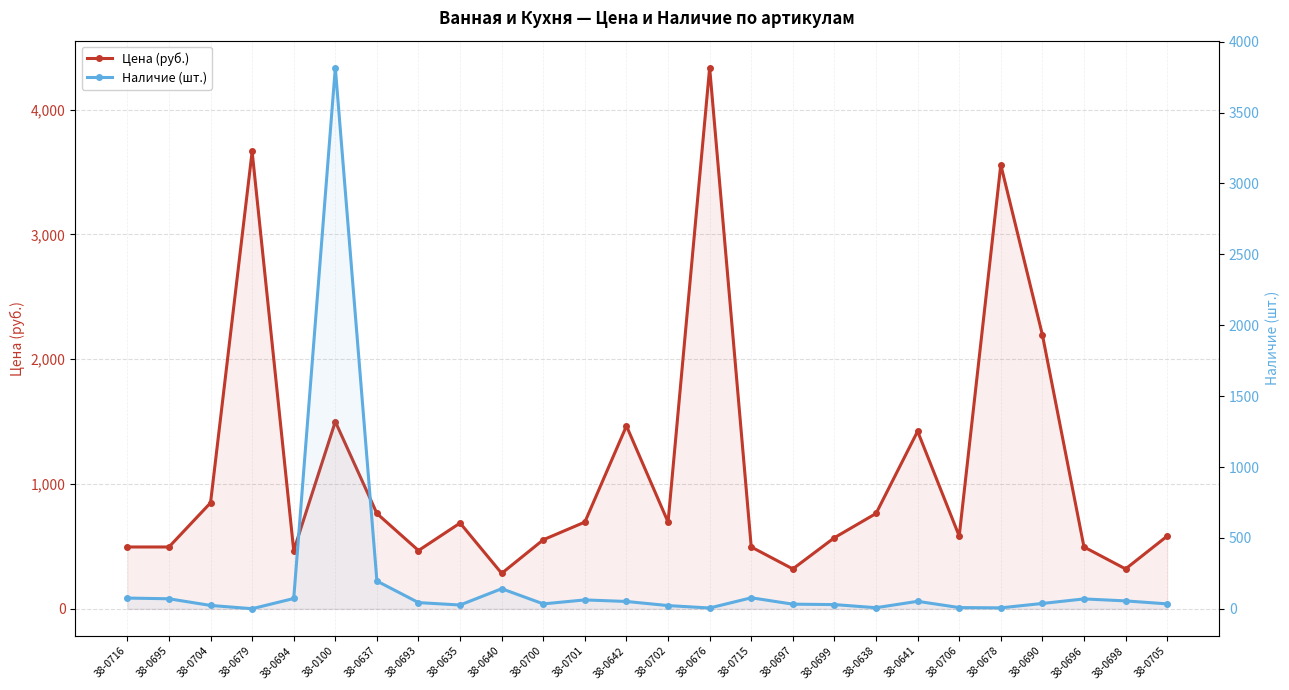

What is the value of the Наличие (шт.) point at the 19th from the left?

8.0